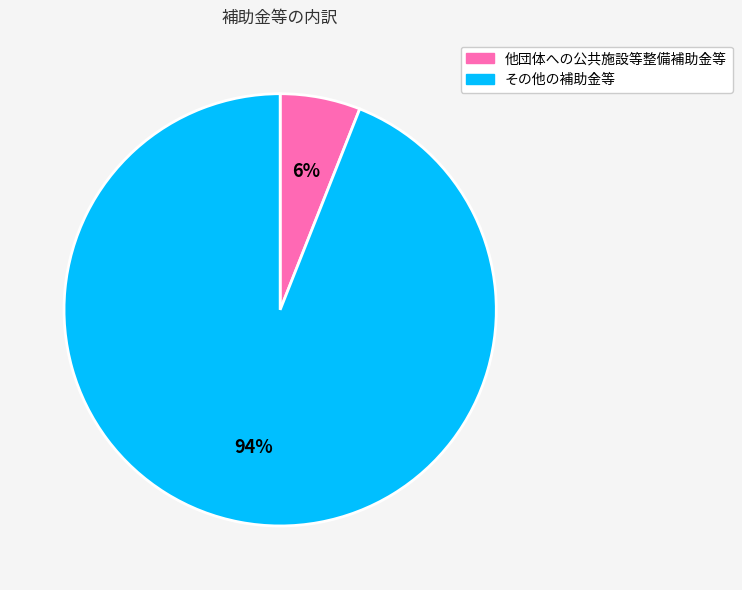

What is the largest slice in the pie chart?

その他の補助金等